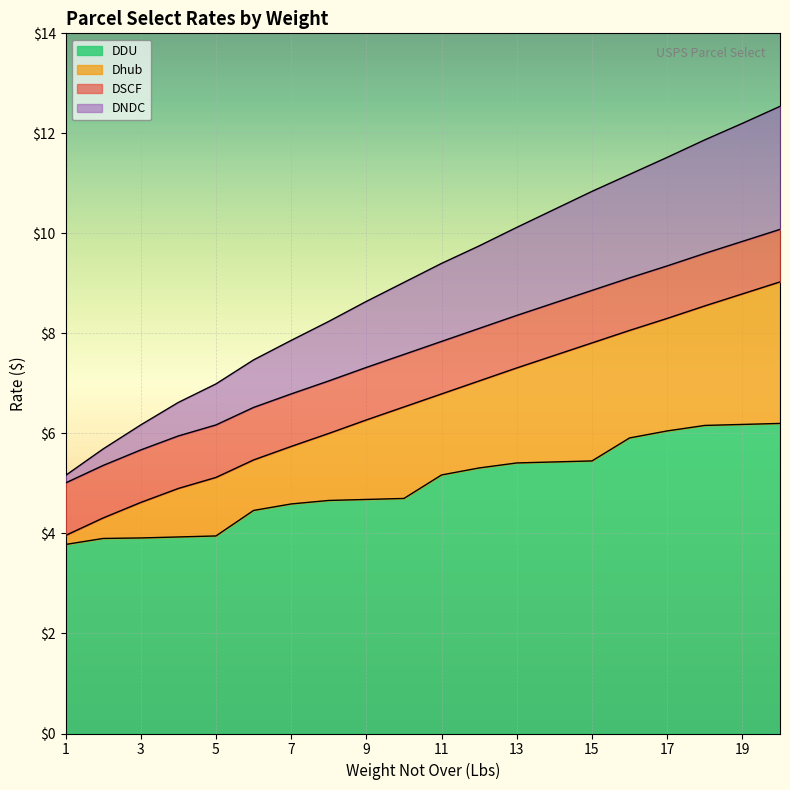

Is it true that Dhub equals 4.9 at 4?

True